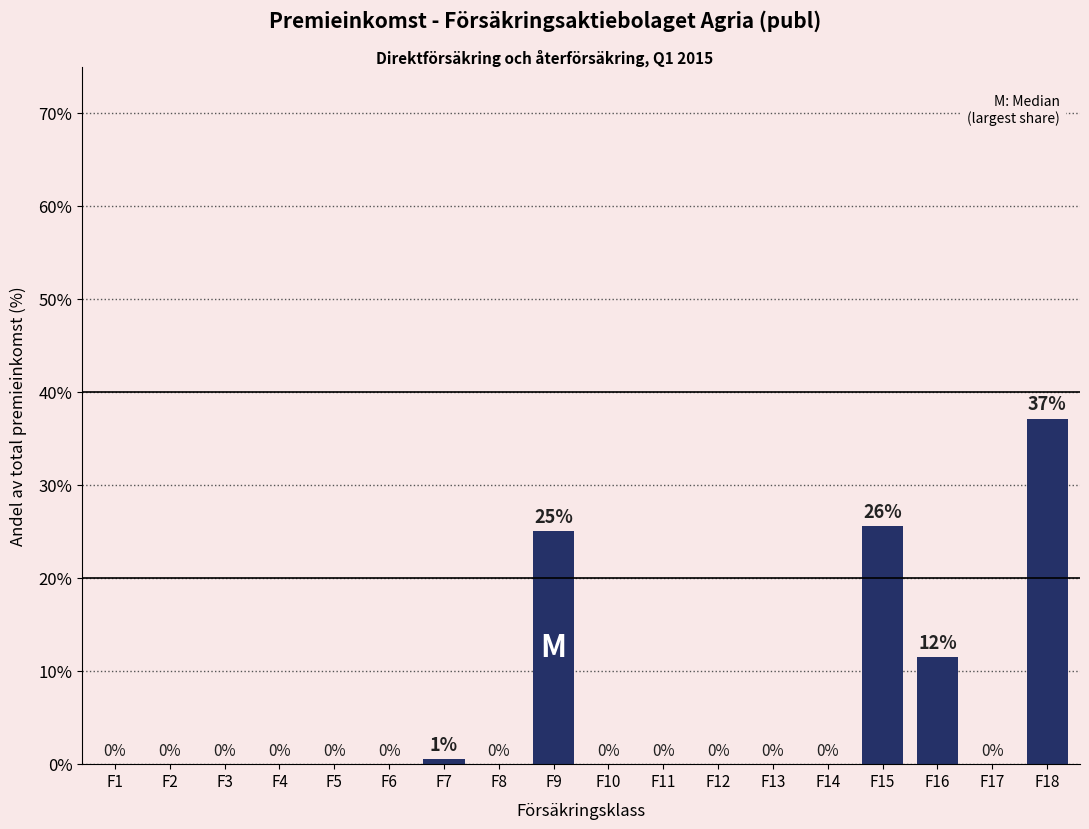

Between F16 and F6, which is larger?

F16